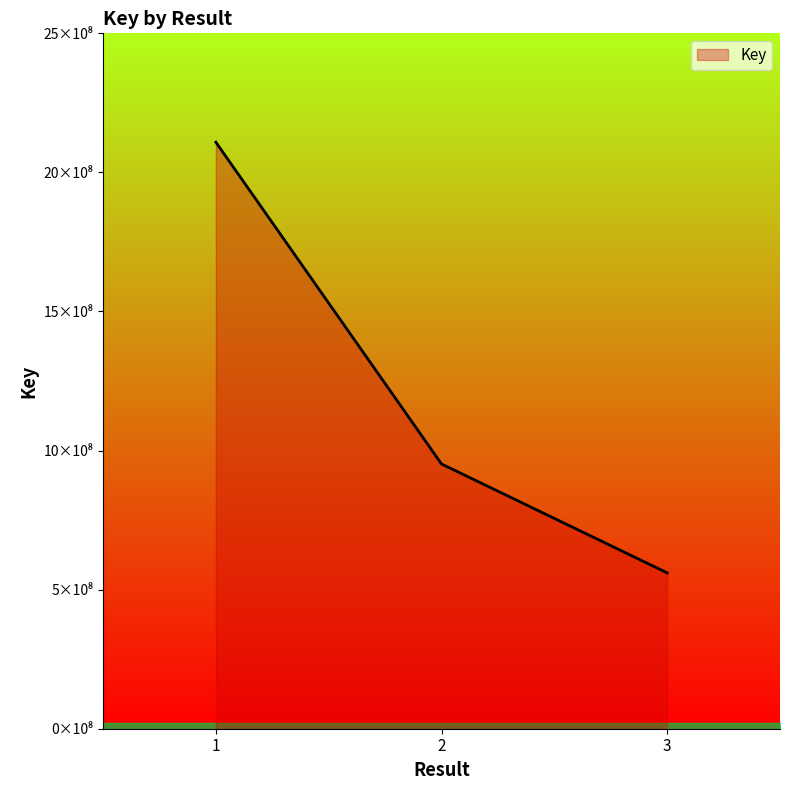

Rank the categories by value from lowest to highest.

3, 2, 1